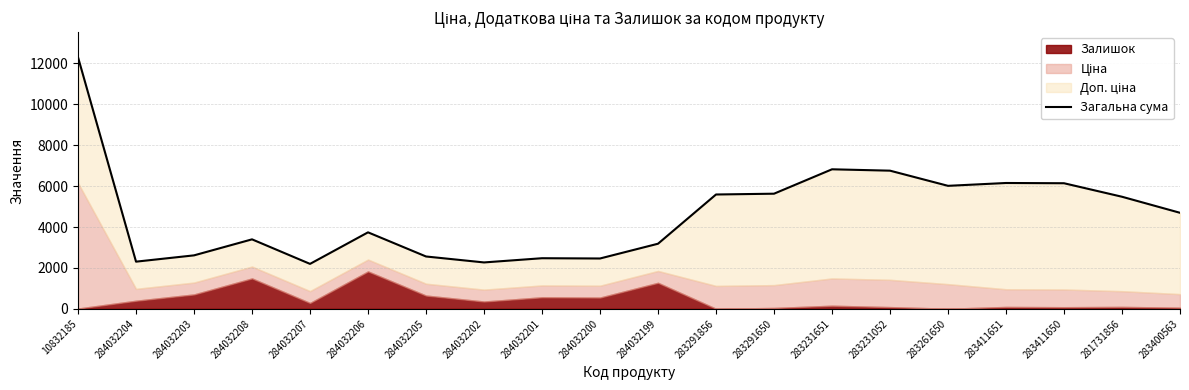

Rank the categories by value from lowest to highest.

284032207, 284032202, 284032204, 284032200, 284032201, 284032205, 284032203, 284032199, 284032208, 284032206, 283400563, 281731856, 283291856, 283291650, 283261650, 283411650, 283411651, 283231052, 283231651, 10832185